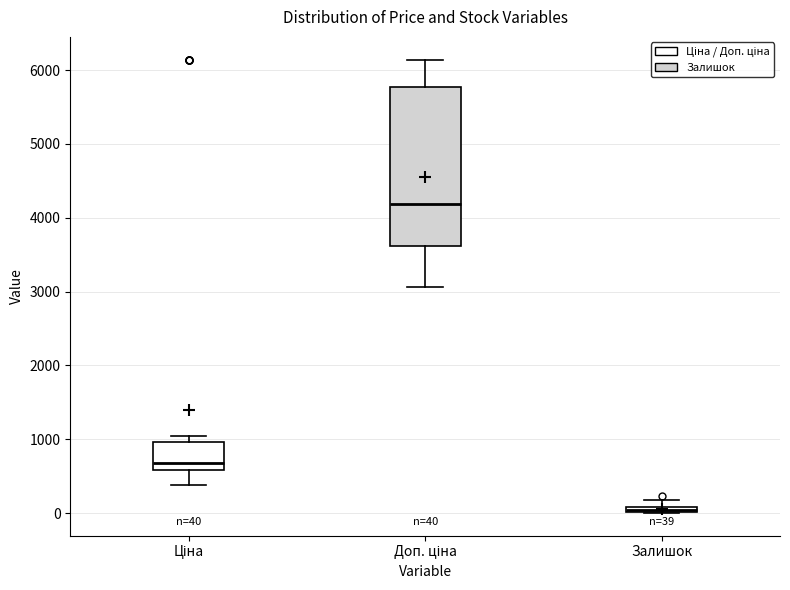

Which box is the tallest, from its lower edge to its upper edge?

Доп. ціна